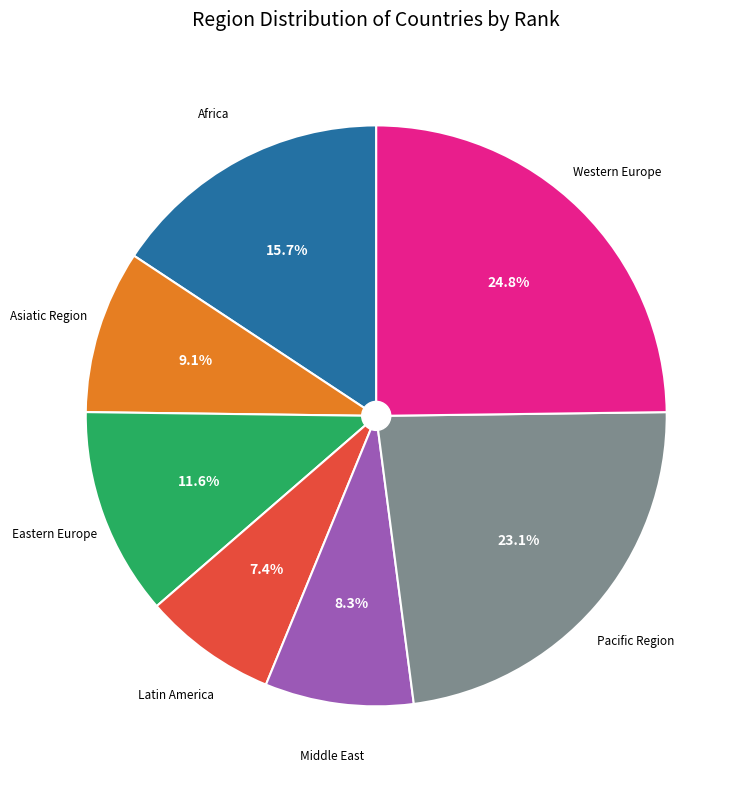

To the nearest percent, what is the difference between the largest and smallest slice percentages?

17%